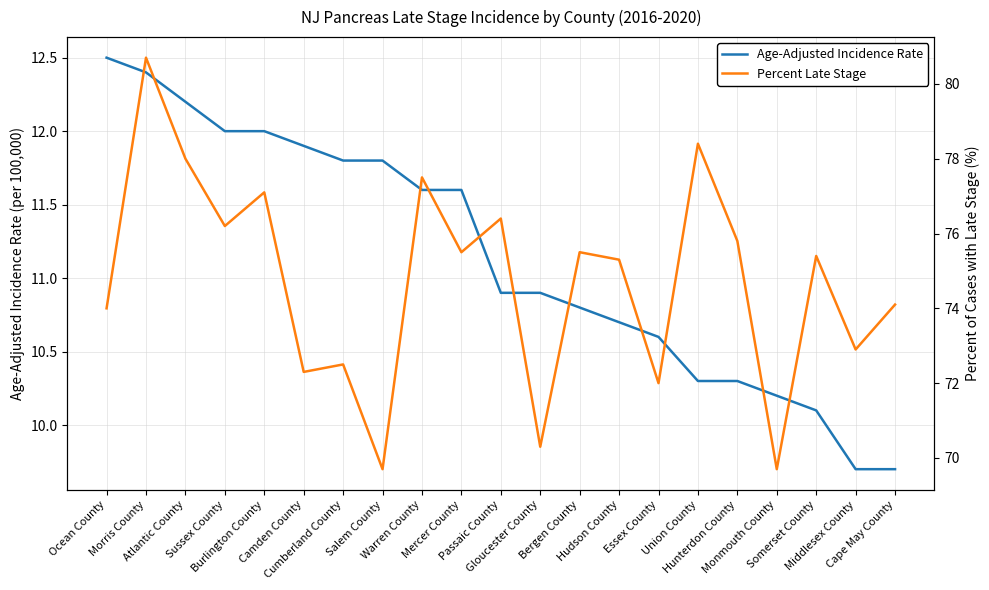

What is the approximate value of Age-Adjusted Incidence Rate at Gloucester County?

10.9